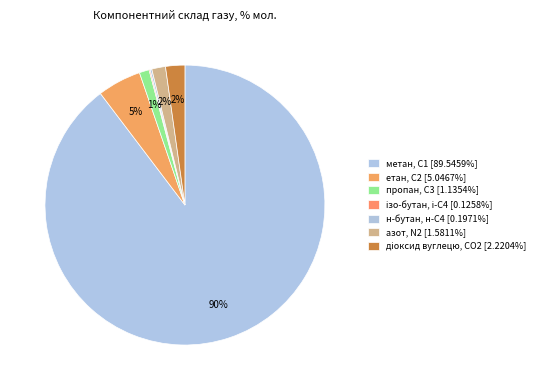

Which category has the smallest portion of the pie?

ізо-бутан, і-С4